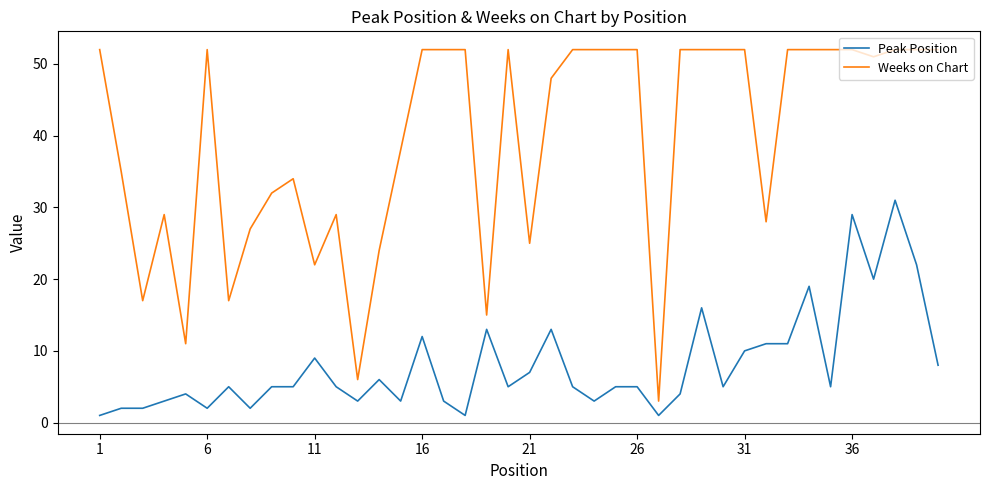

True or false: Peak Position and Weeks on Chart cross at least once.

False